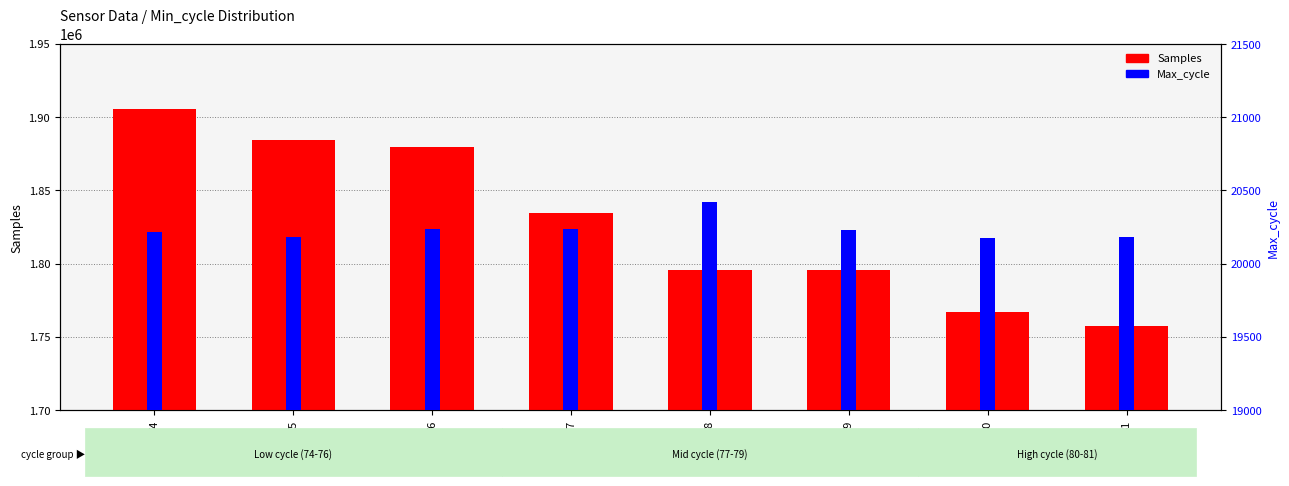

List the series in order of their overall mean, lowest first.

Max_cycle (secondary), Samples (primary)